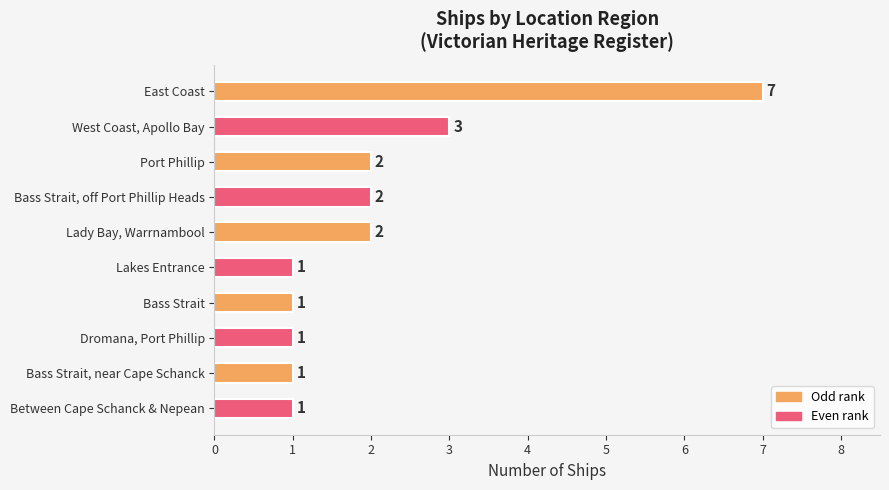

What is the average value?

2